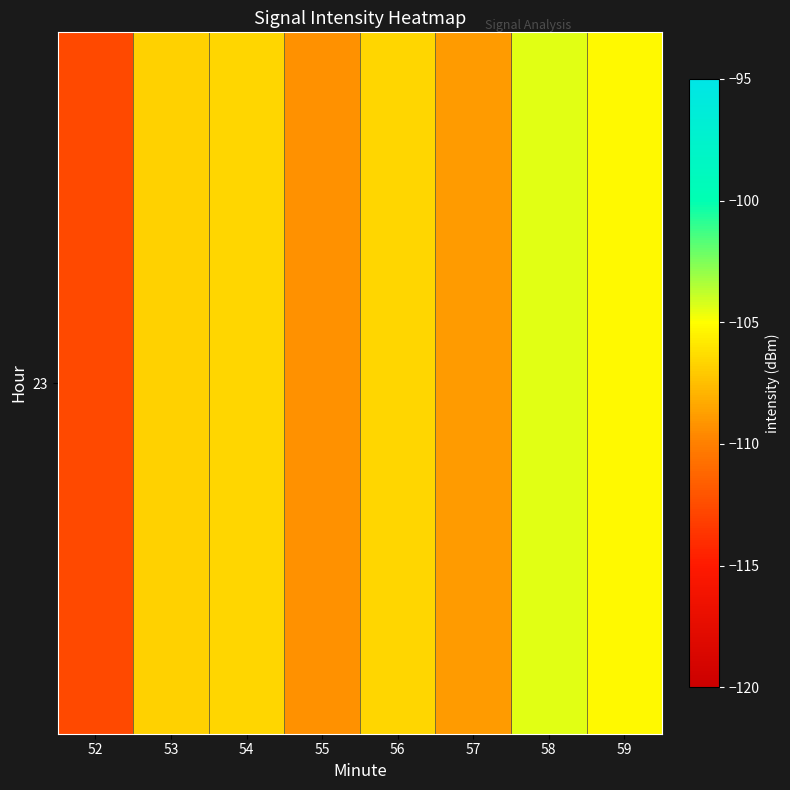

Rank the categories by value from lowest to highest.

52, 55, 57, 53, 56, 54, 59, 58